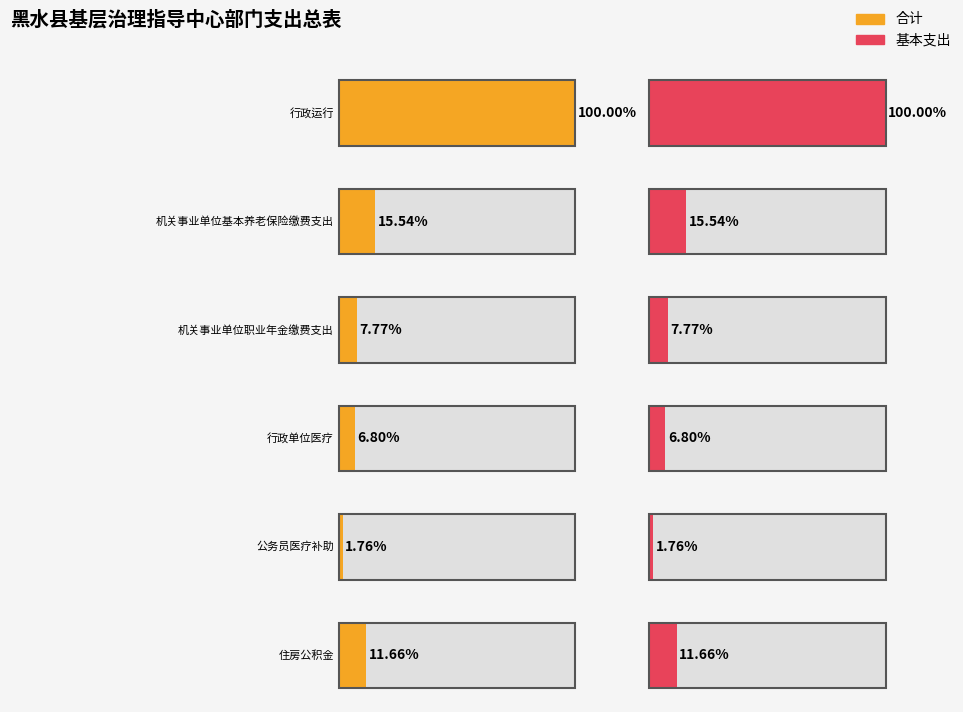

List the labels in order of 合计 value, largest first.

行政运行, 机关事业单位基本养老保险缴费支出, 住房公积金, 机关事业单位职业年金缴费支出, 行政单位医疗, 公务员医疗补助